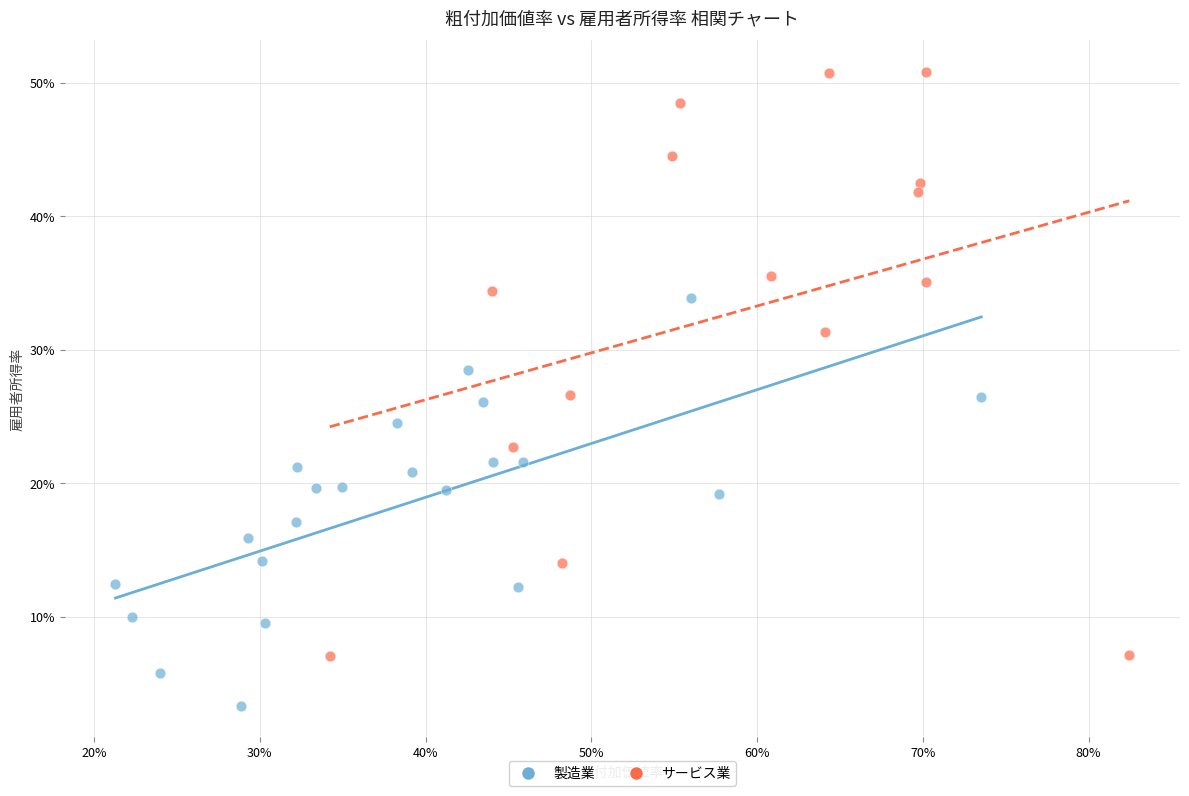

Which series contains the highest Y value?

サービス業